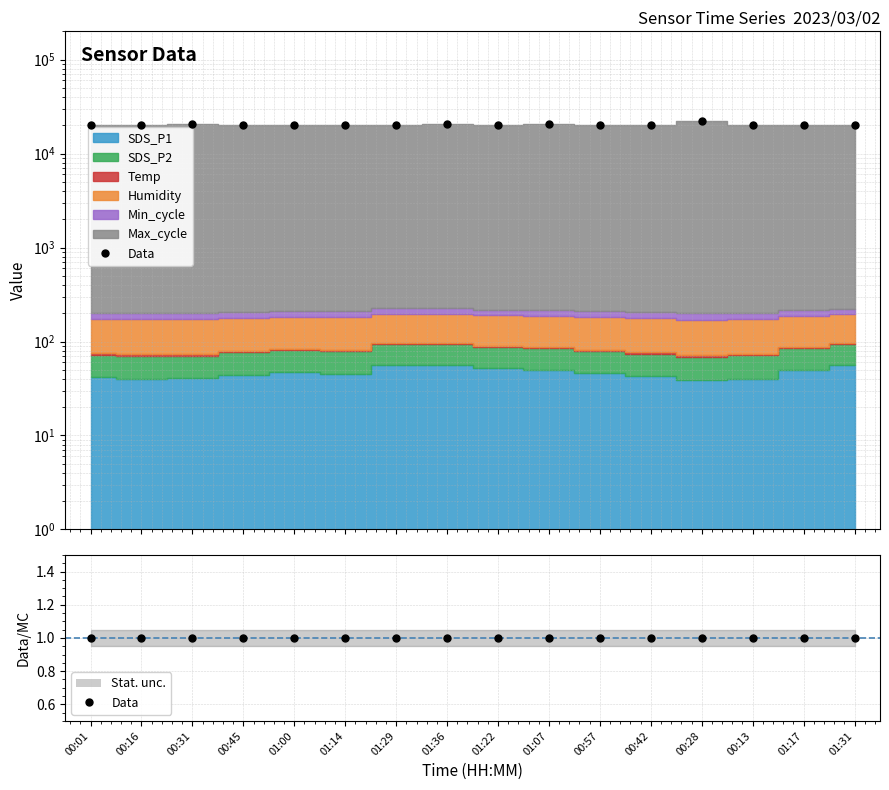

Count the number of categories in the chart.

16